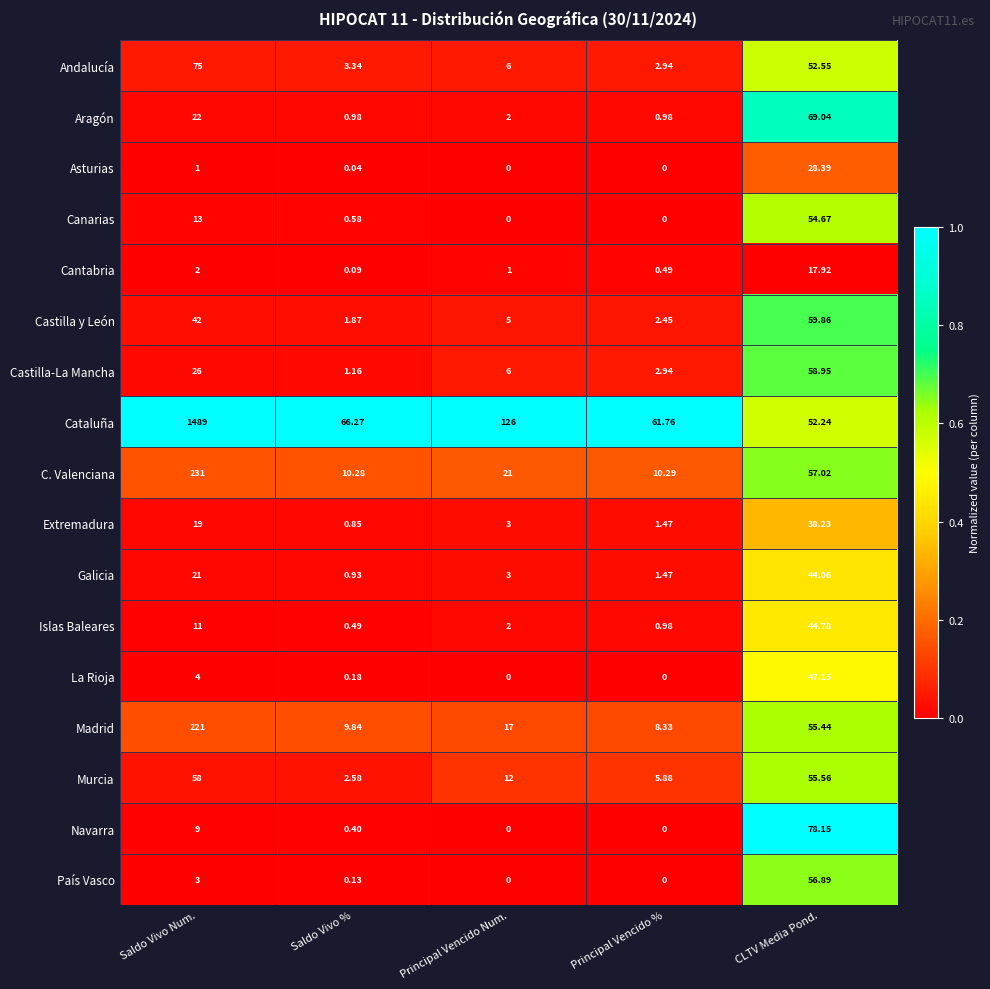

Which category has the lowest value in the C. Valenciana series?

Saldo Vivo %